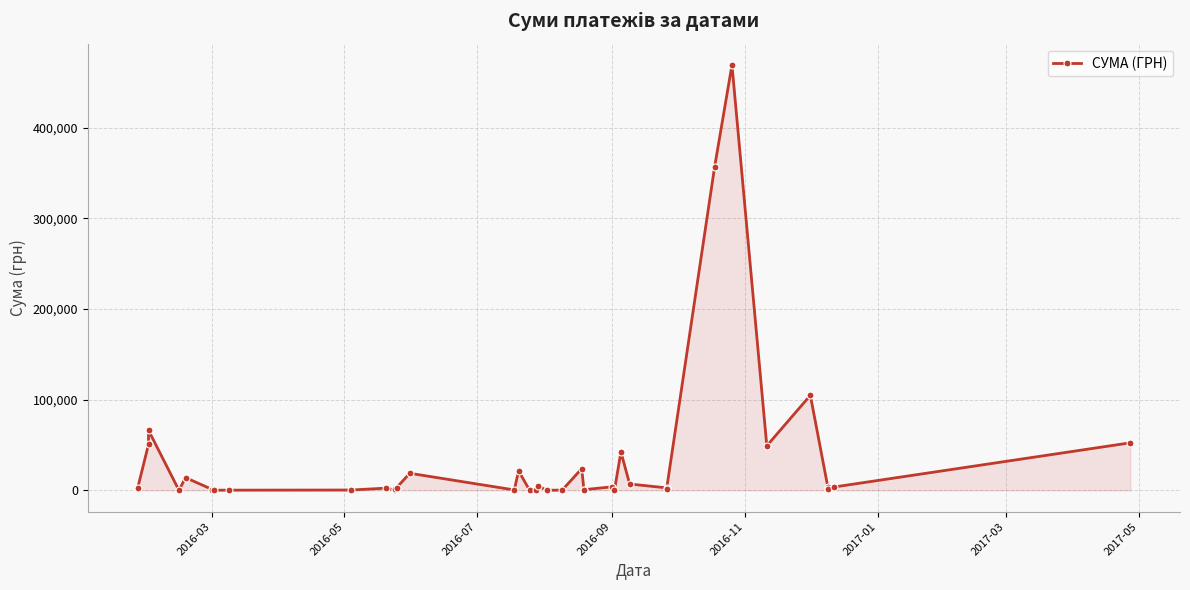

How many points are lower than both their immediate neighbors (excluding endpoints)?

11